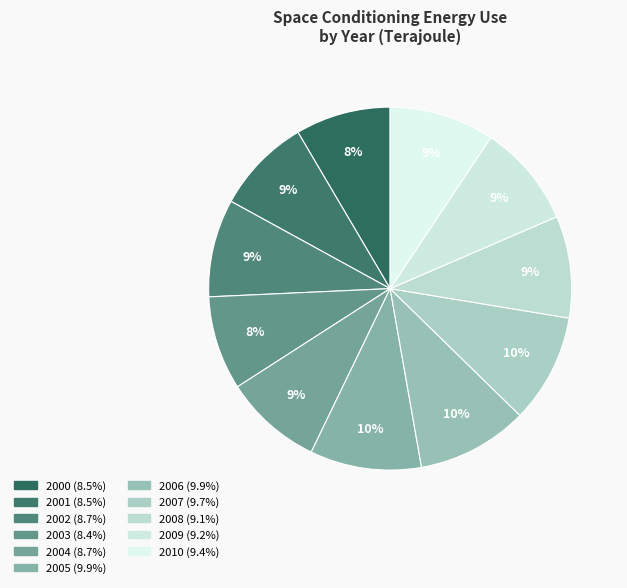

To the nearest percent, what is the average slice percentage?

9%